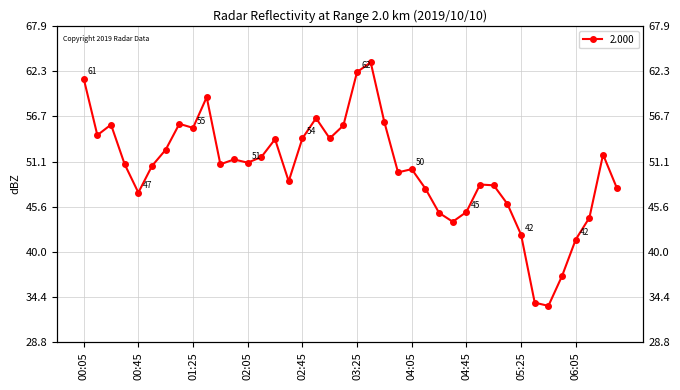

How many points are lower than both their immediate neighbors (excluding endpoints)?

10